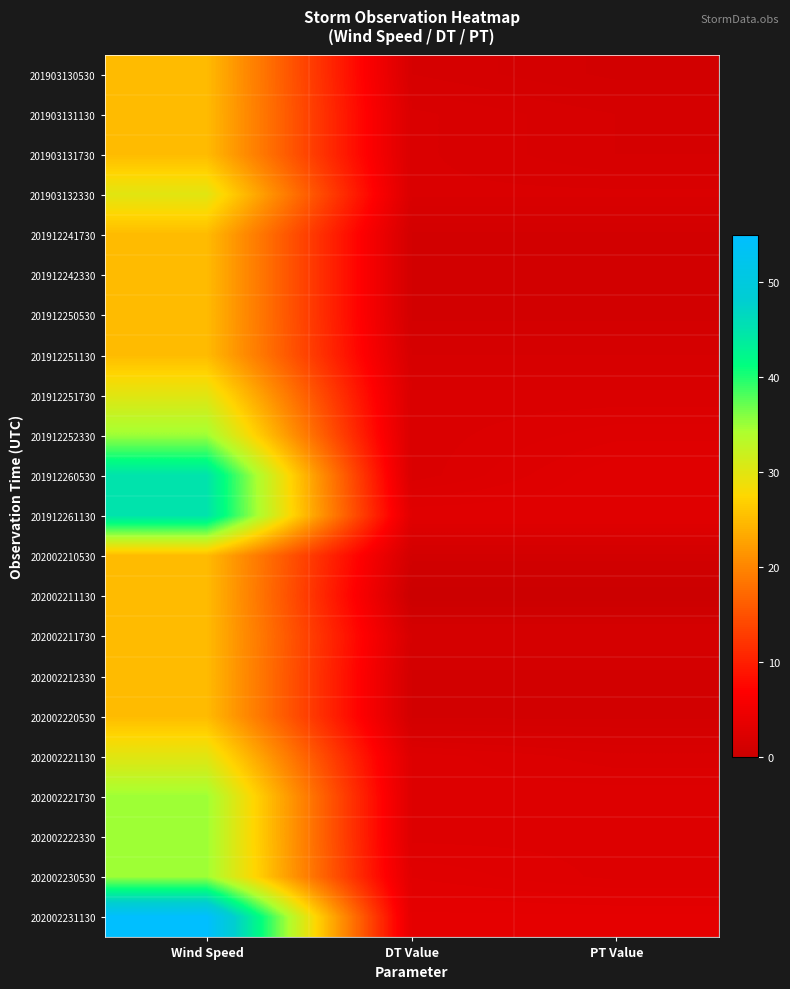

At how many categories does at least one series exceed 41?

1